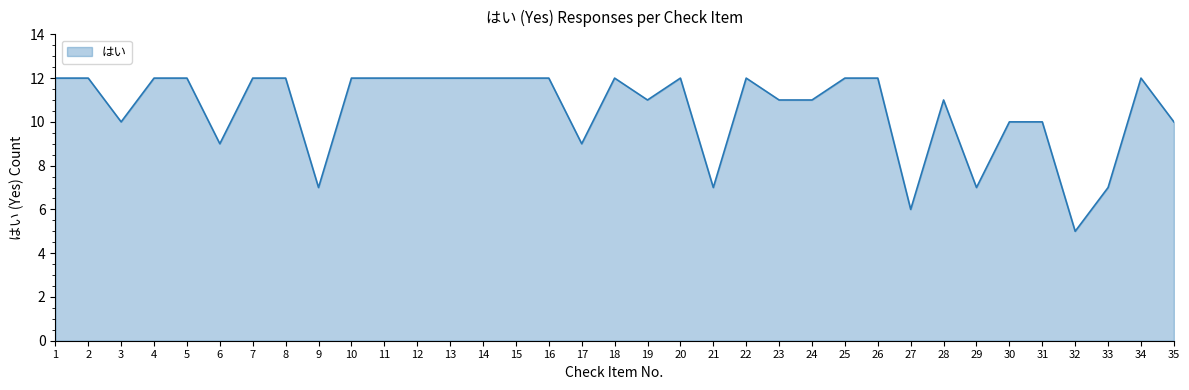

Is it true that the value at 32 is 5?

True